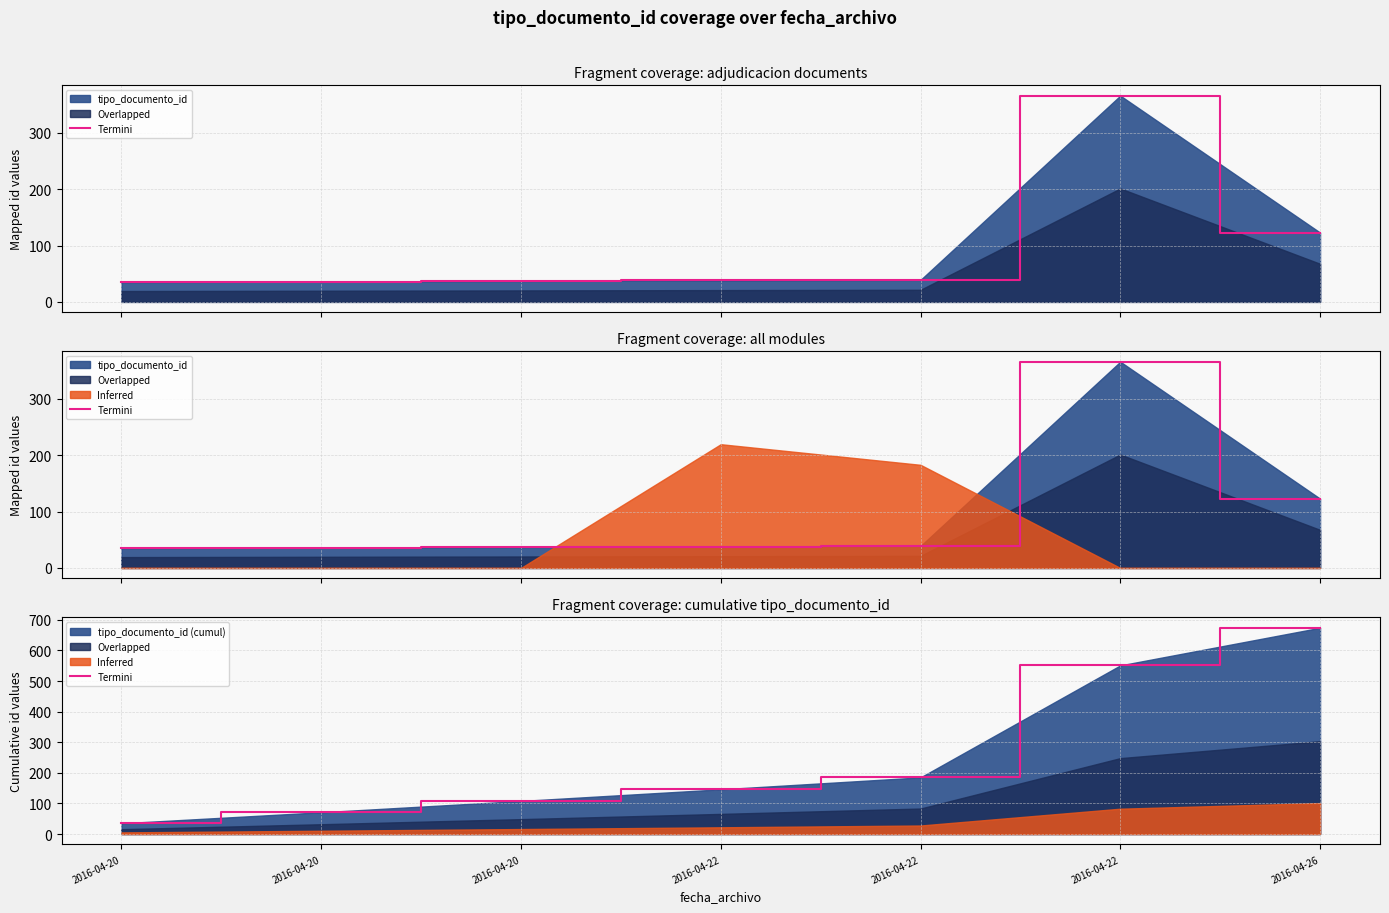

How many values are below 146?

3